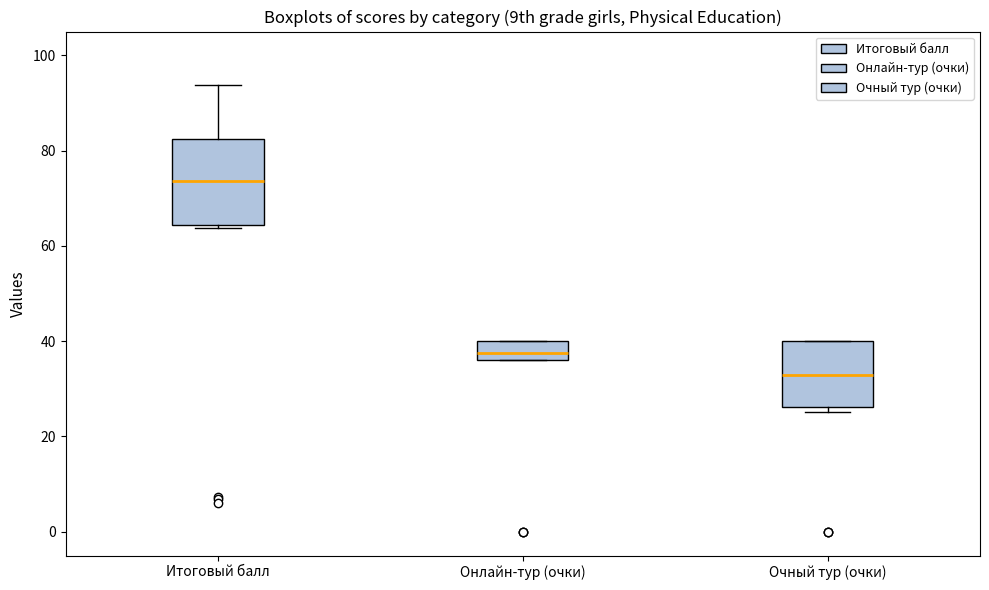

Where is the lower edge of the box for Онлайн-тур (очки) on the y-axis? The values are not printed on the chart, so give them approximately, as read against the axis.

36